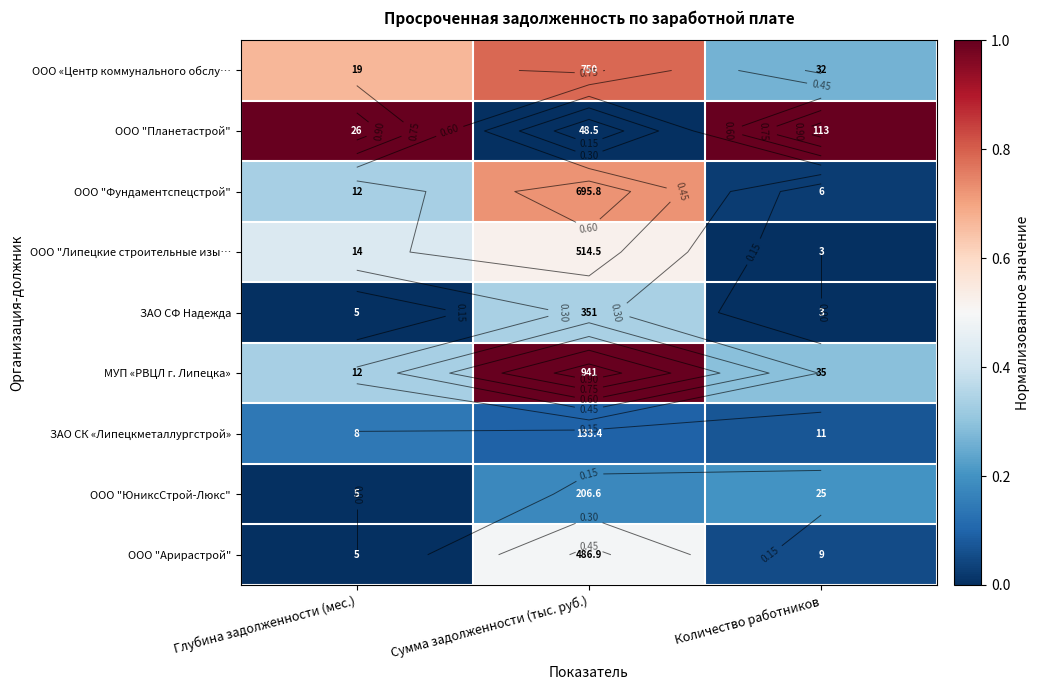

At how many categories does at least one series exceed 0?

3